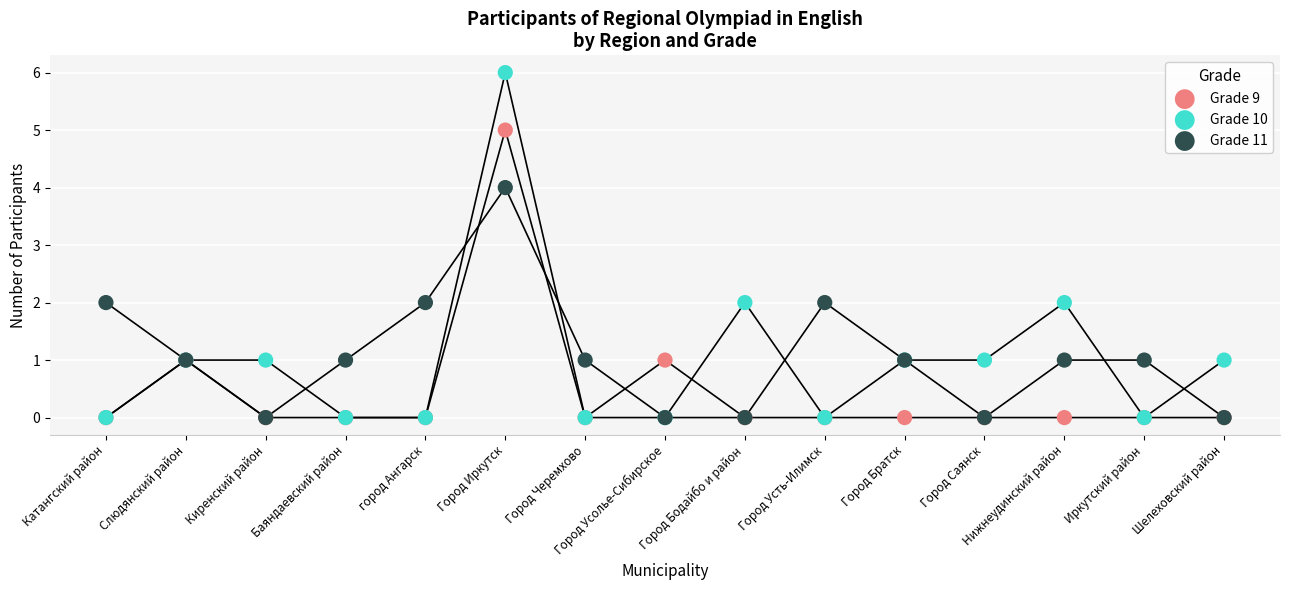

What are all the series names shown in the legend?

Grade 9, Grade 10, Grade 11